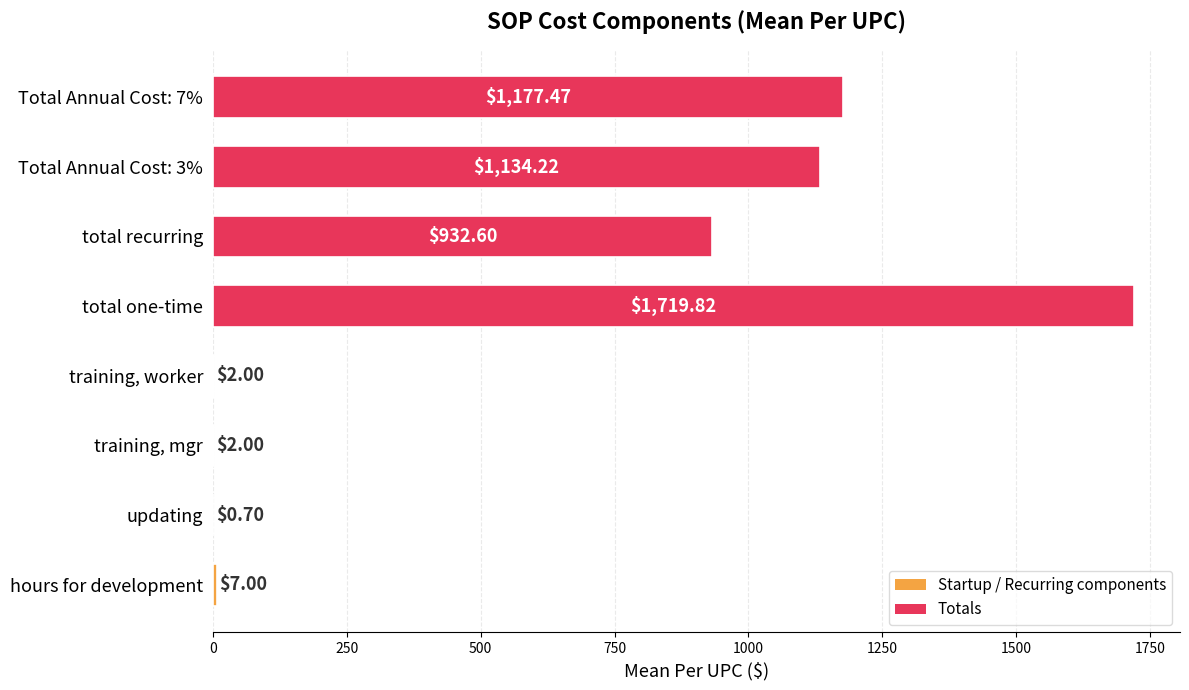

What is the sum of all values?

4975.8